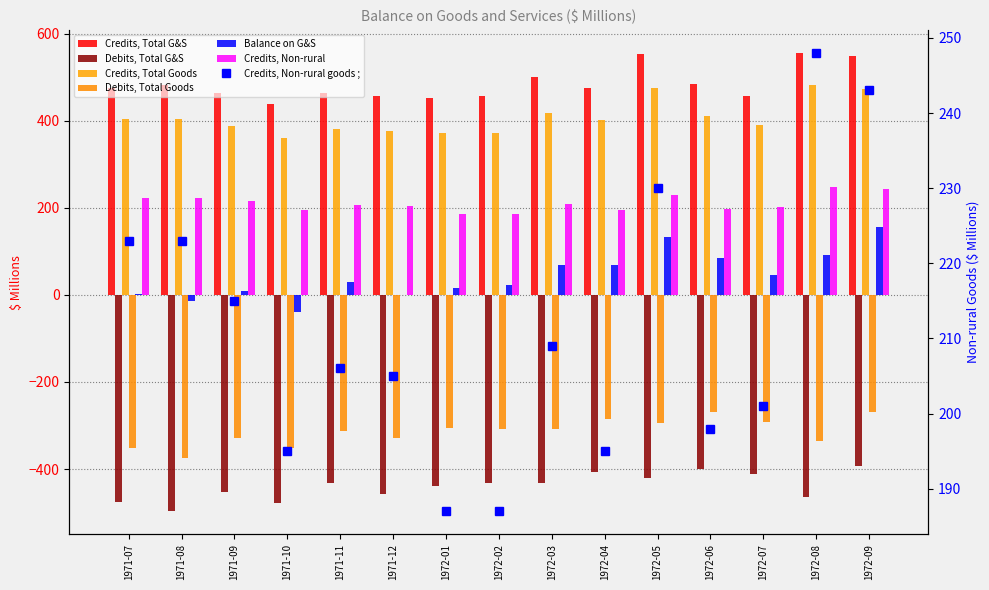

What is the average value of the Balance on goods and services ; series?

45